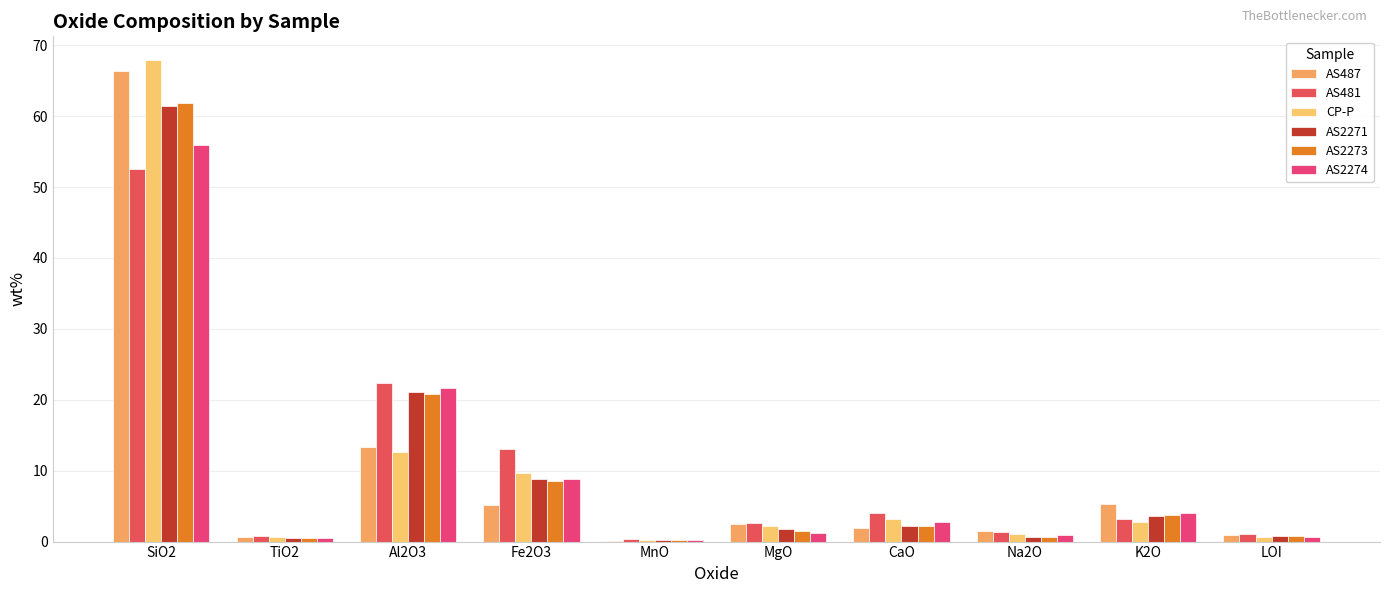

How many categories are shown in the chart?

10